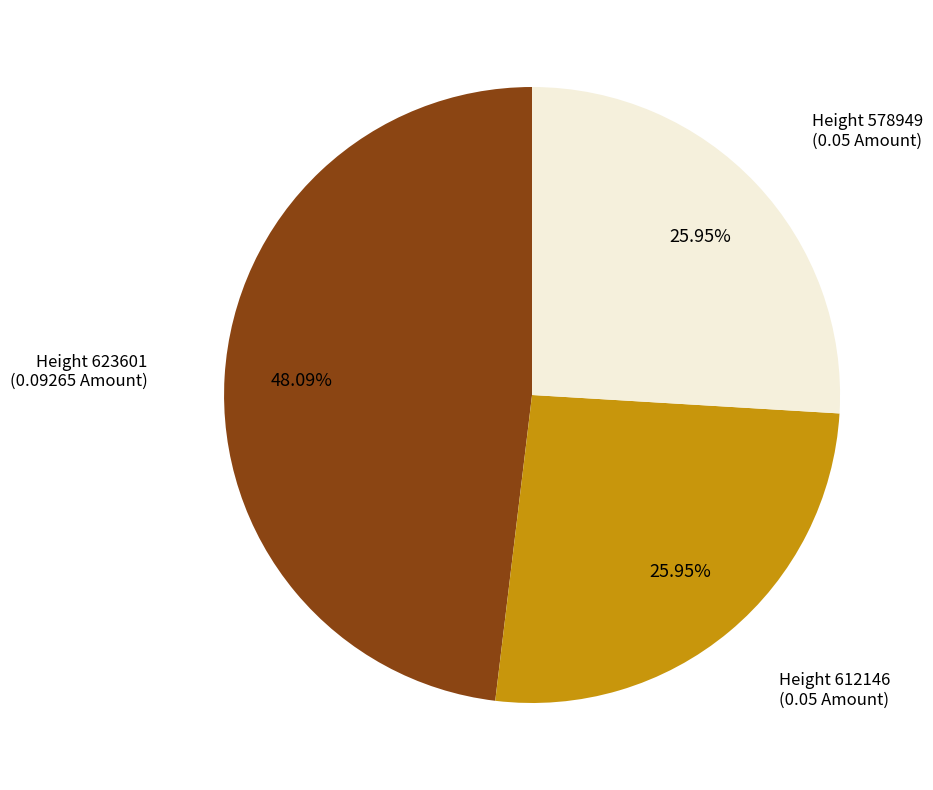

Is the sum of Height 578949 and Height 623601 greater than half?

Yes